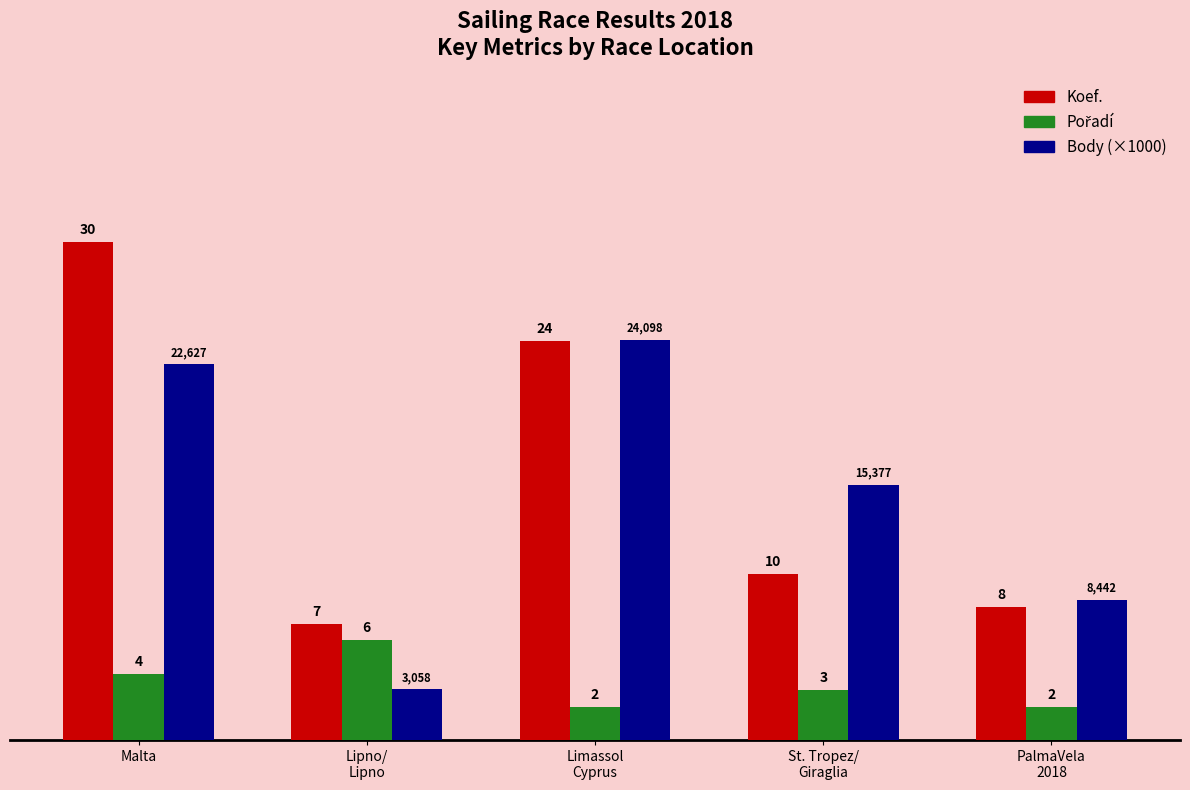

What is the sum of all Koef. values?

79.0